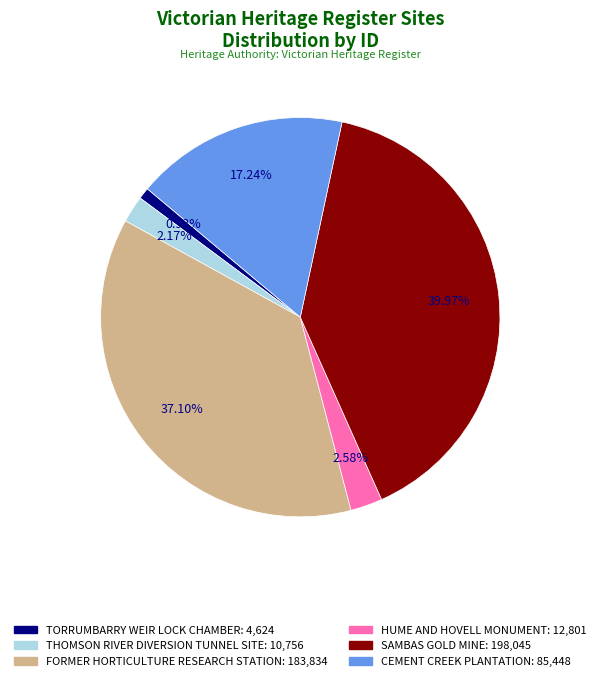

Between CEMENT CREEK PLANTATION and TORRUMBARRY WEIR LOCK CHAMBER, which is larger?

CEMENT CREEK PLANTATION